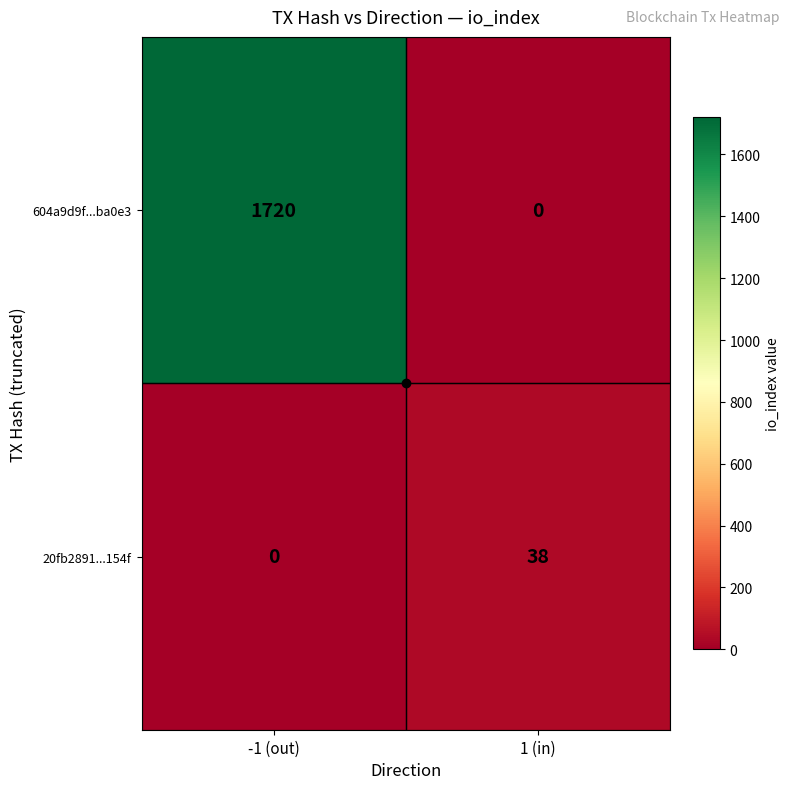

What is the average value of the 604a9d9f...ba0e3 series?

860